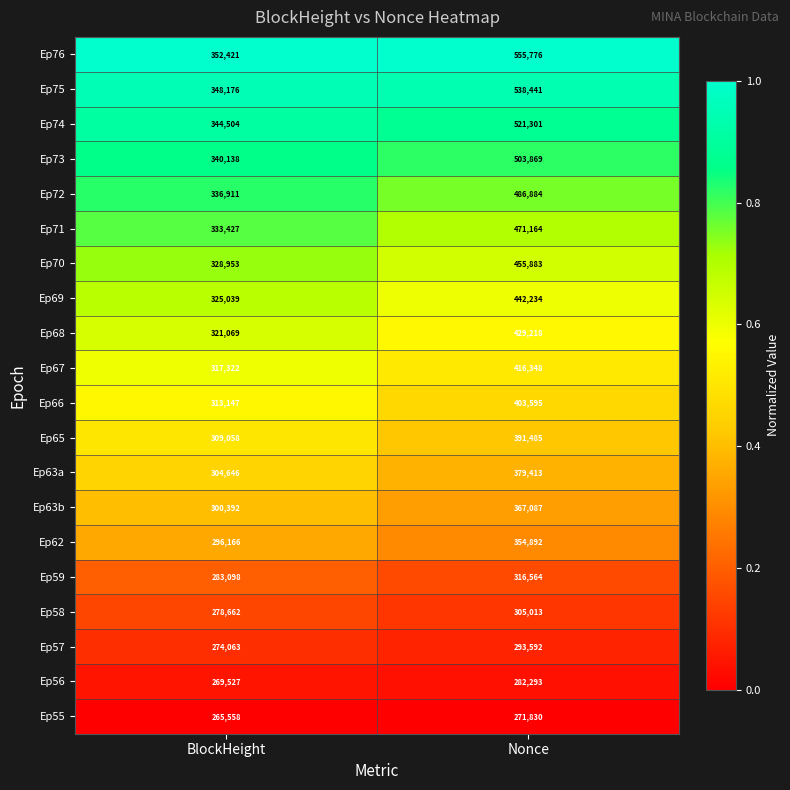

Which series has the widest spread of values?

Ep76